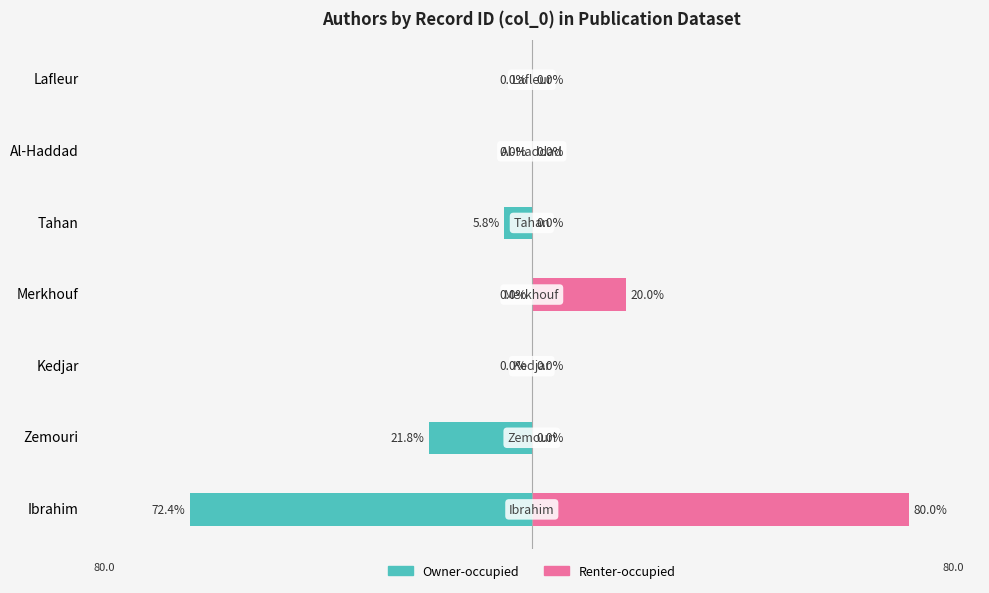

List the series in order of their peak value, highest first.

Renter-occupied, Owner-occupied